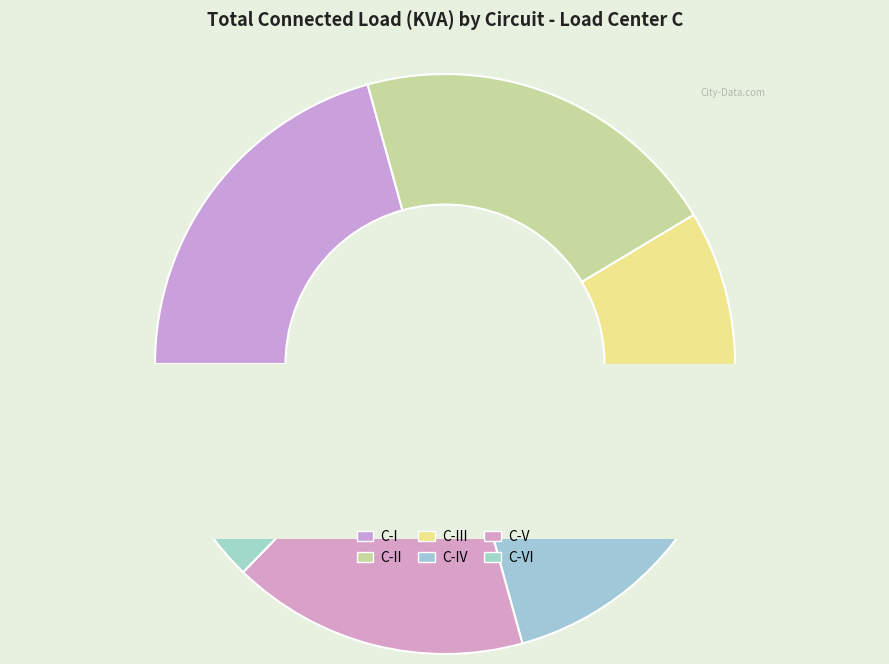

Is the sum of C-II and C-VI greater than half?

No